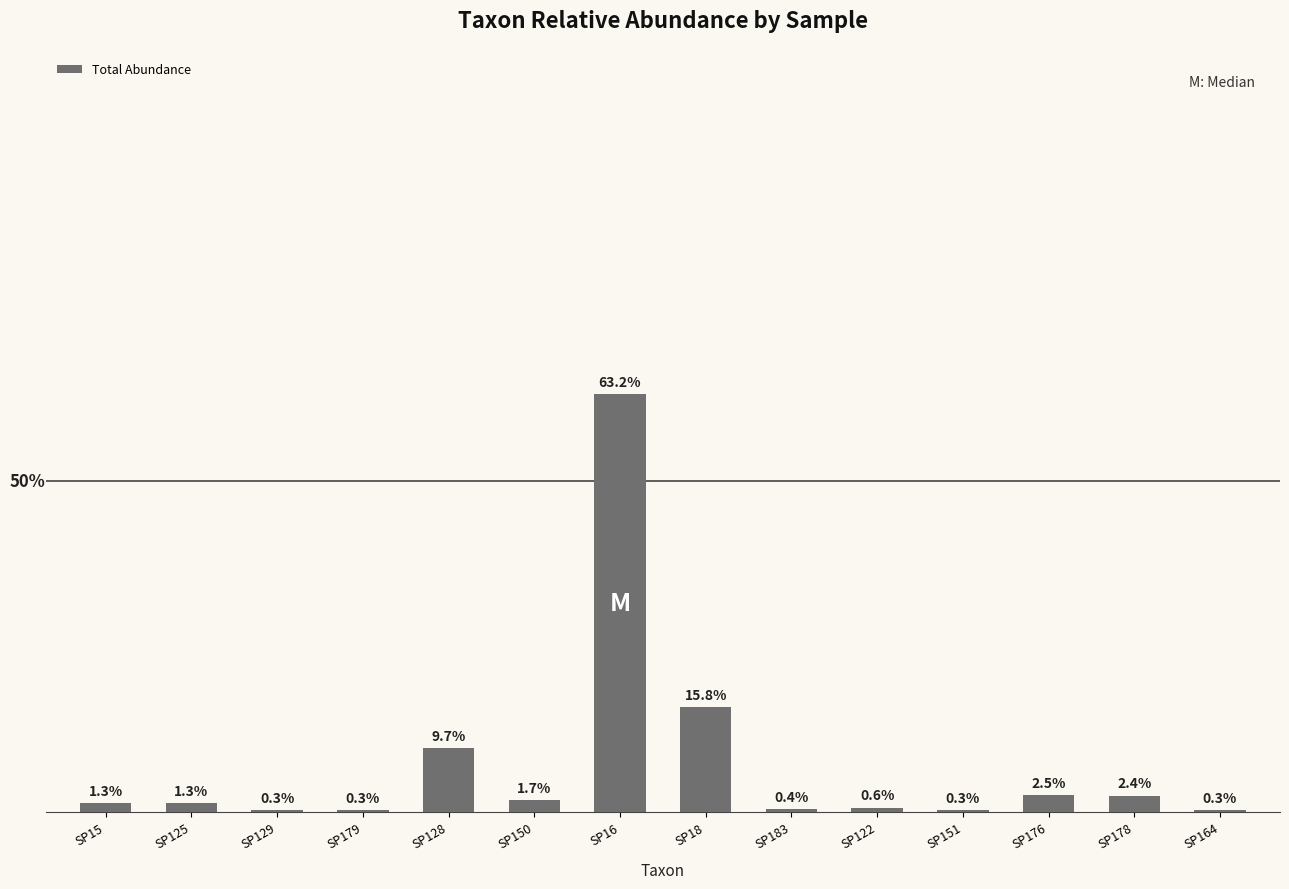

Where is the data nearest to the value 0?

SP129